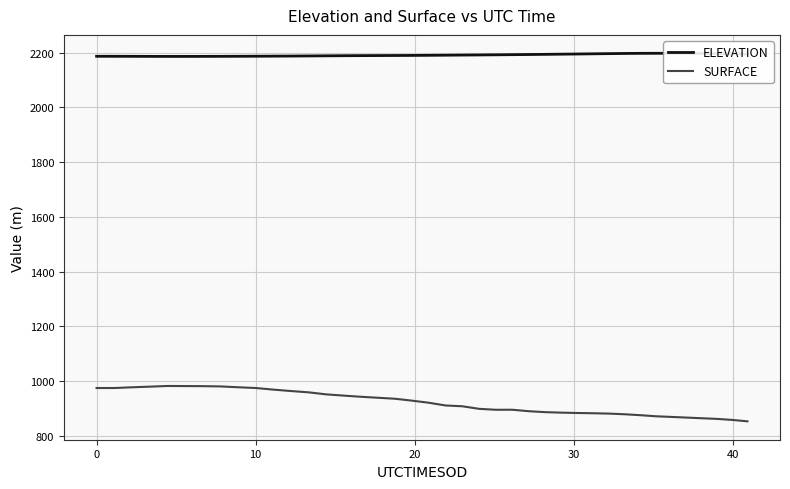

True or false: SURFACE and ELEVATION intersect in this chart.

False